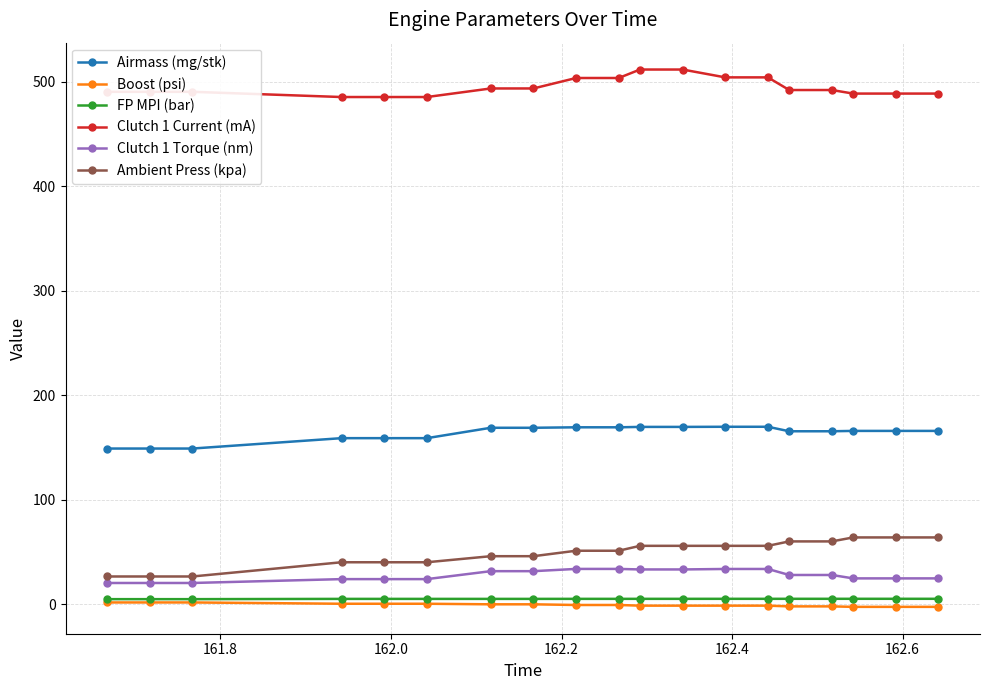

What is the value of the Clutch 1 Torque (nm) point at the 7th from the left?

31.7